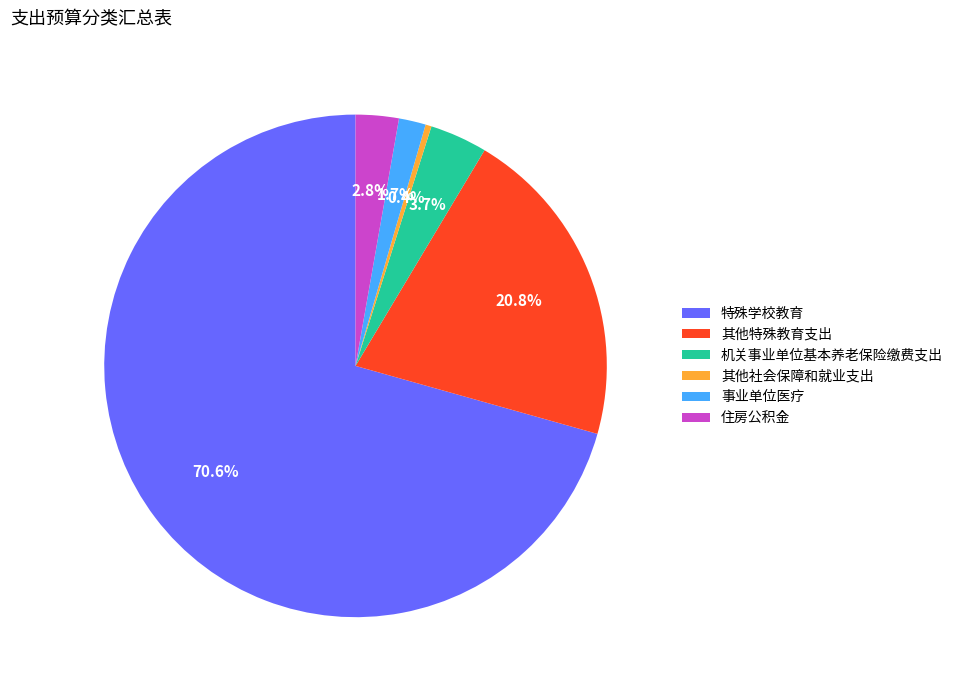

The 机关事业单位基本养老保险缴费支出 slice represents 4% of the pie. True or false?

True